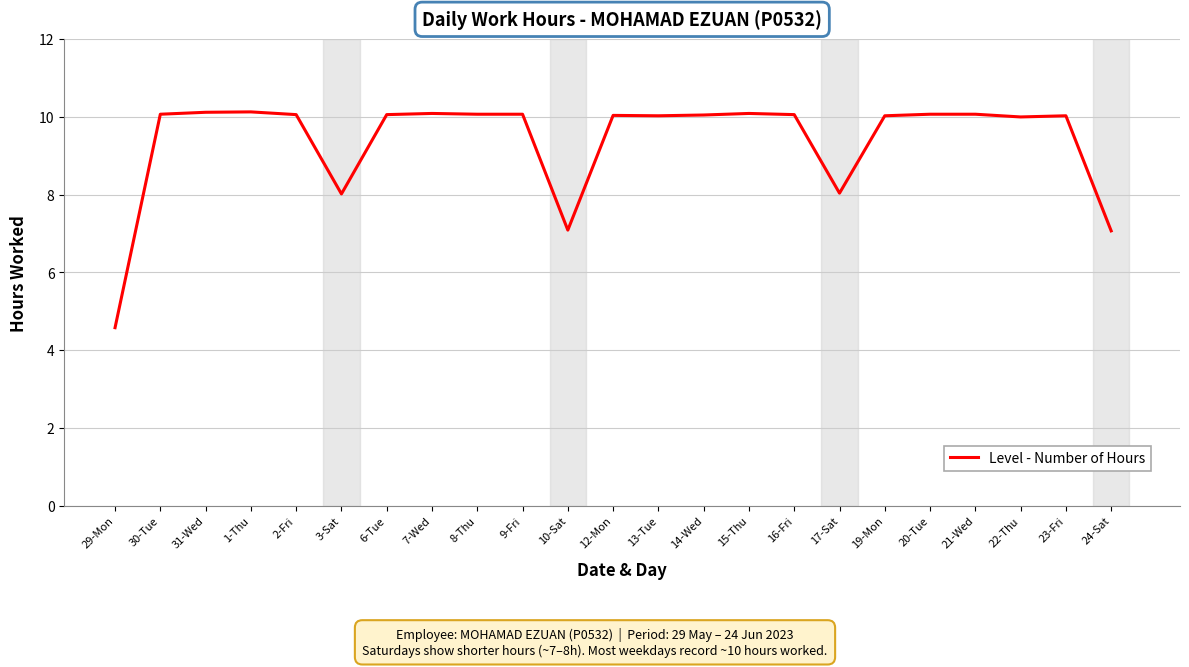

What is the change in value from 3-Sat to 16-Fri?

+2.0